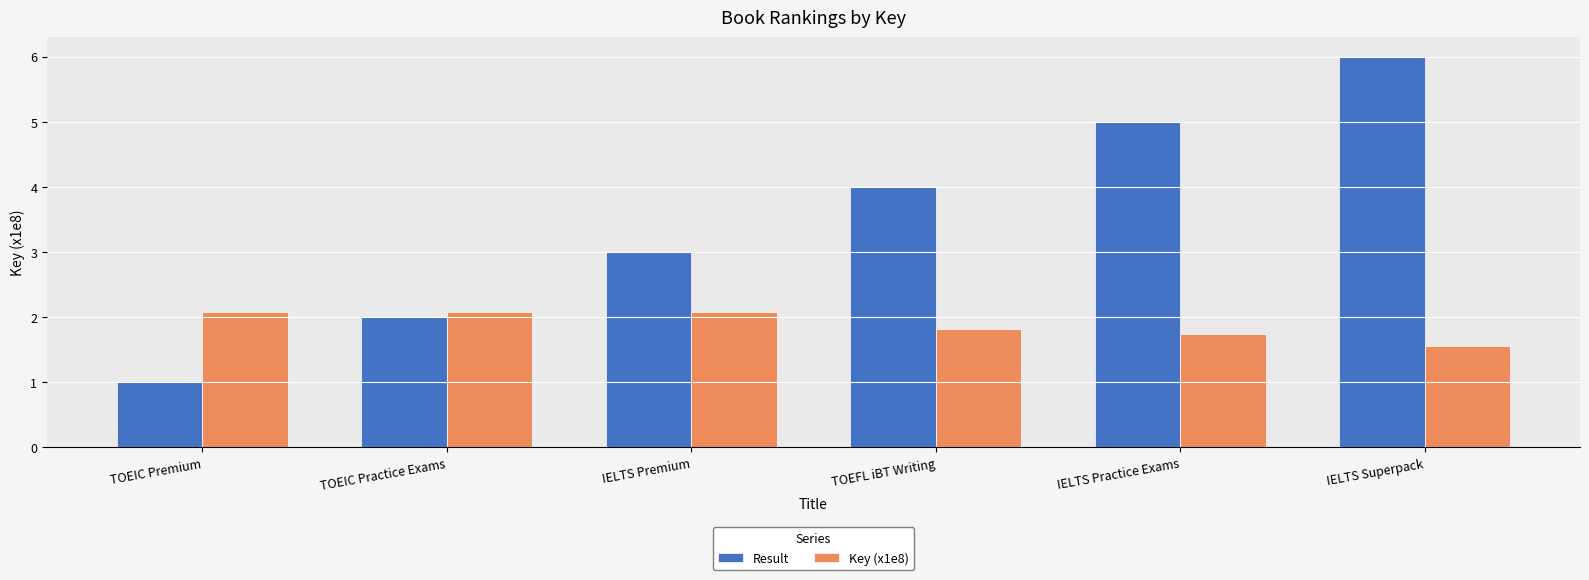

At TOEIC Premium, list the series in order from smallest to largest.

Result, Key (x1e8)